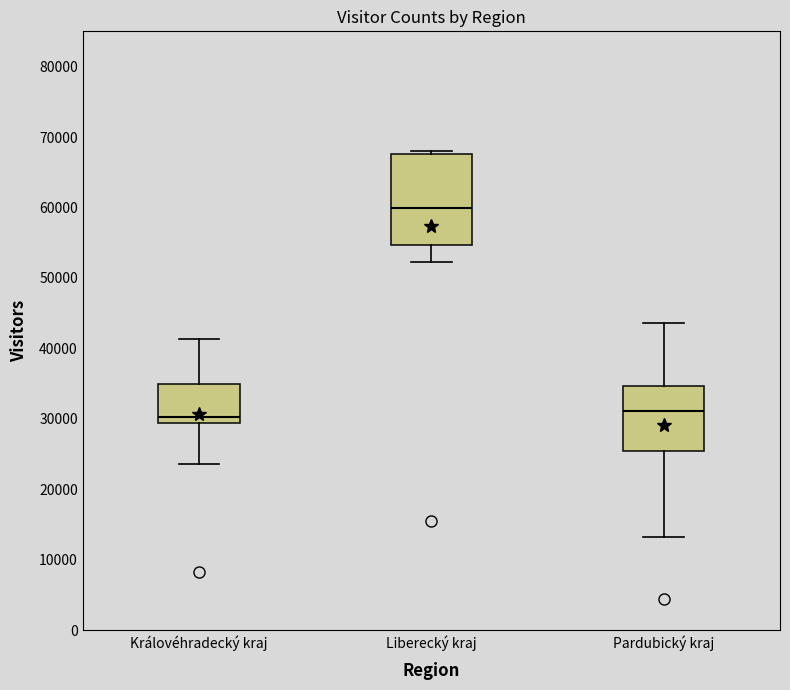

Reading left to right, read every box against the y-axis: the position of its median line, the range the box covers, and the ends of its whiskers. The values are not printed on the chart, so give them approximately, as read against the axis.

Královéhradecký kraj: median 30000, box 29000 to 35000, whiskers 24000 to 41000
Liberecký kraj: median 60000, box 55000 to 68000, whiskers 52000 to 68000 (just above the box's upper edge)
Pardubický kraj: median 31000, box 25000 to 35000, whiskers 13000 to 44000